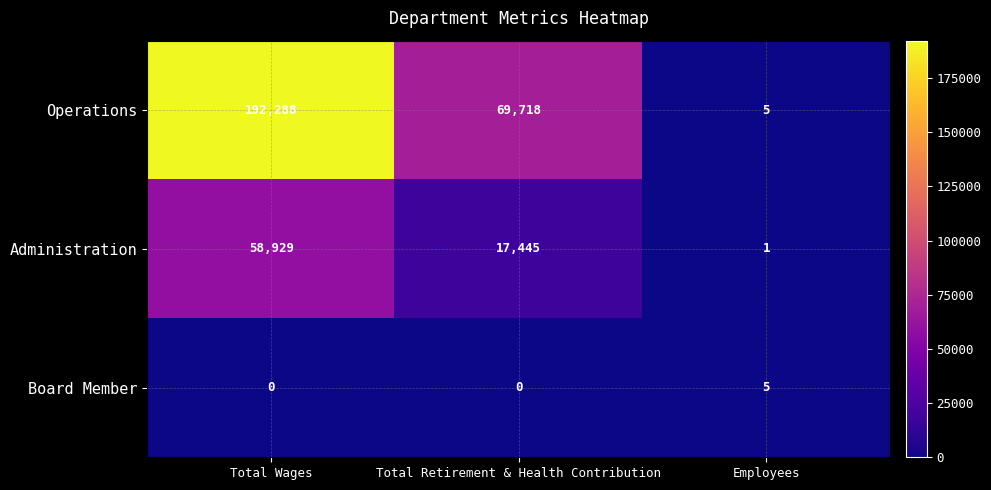

How many series are shown in this chart?

3